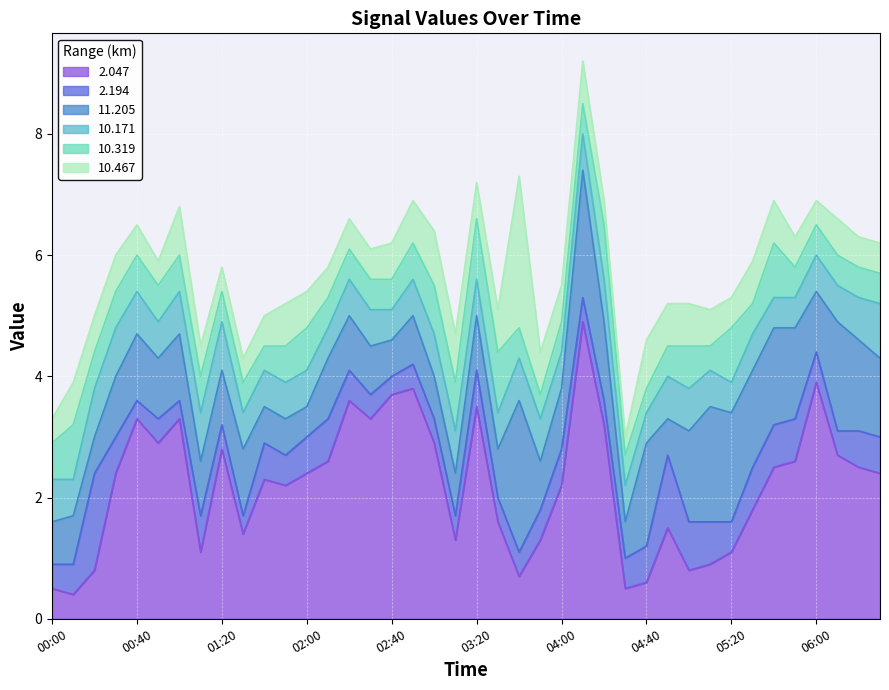

Where do 2.194 and 10.467 first cross each other?

00:10 and 00:20